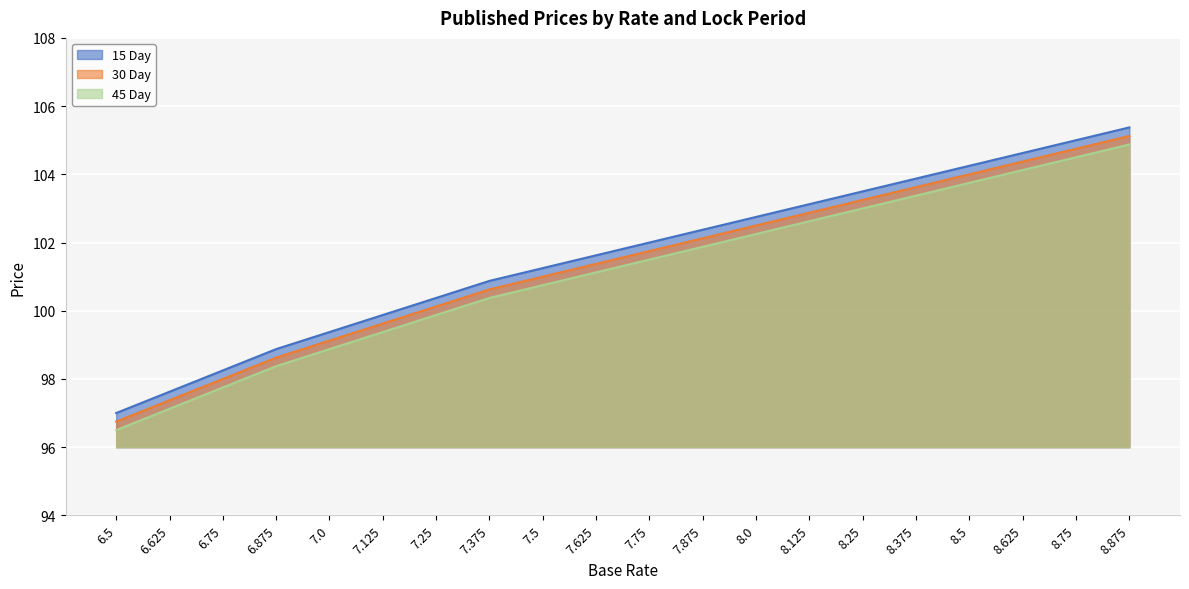

Which series has the largest range (max minus min)?

15 Day